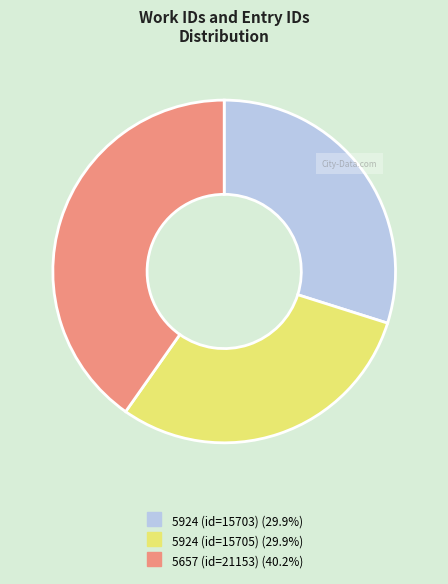

Between 5657 (id=21153) and 5924 (id=15703), which is larger?

5657 (id=21153)